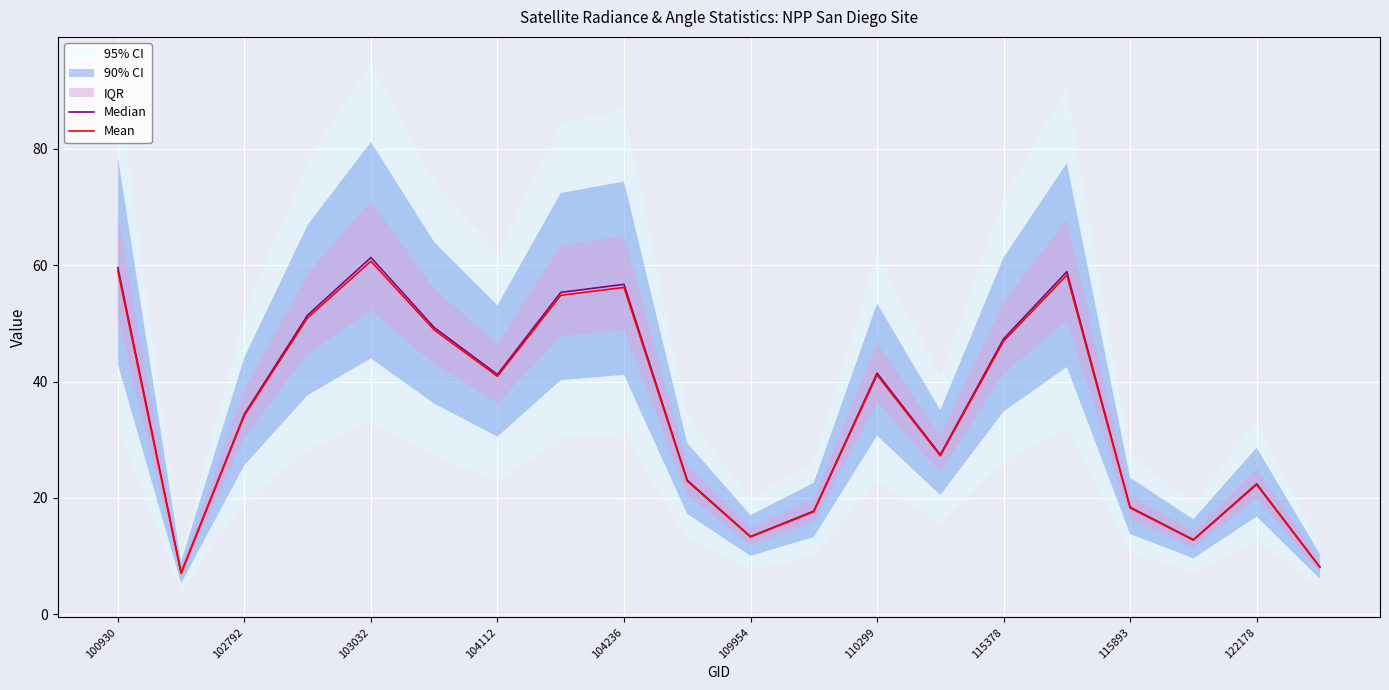

At which label is Mean closest to 33?

102792